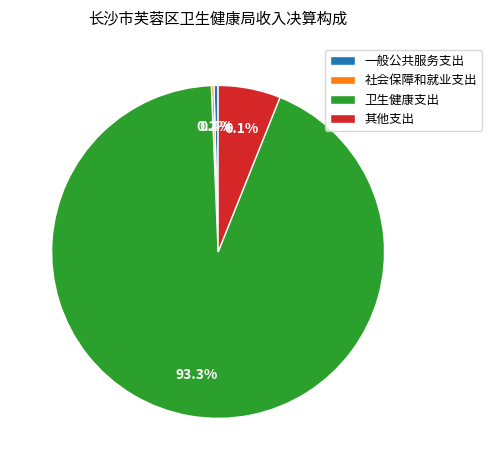

Combined, what portion of the pie is 卫生健康支出 and 一般公共服务支出?

93.7%